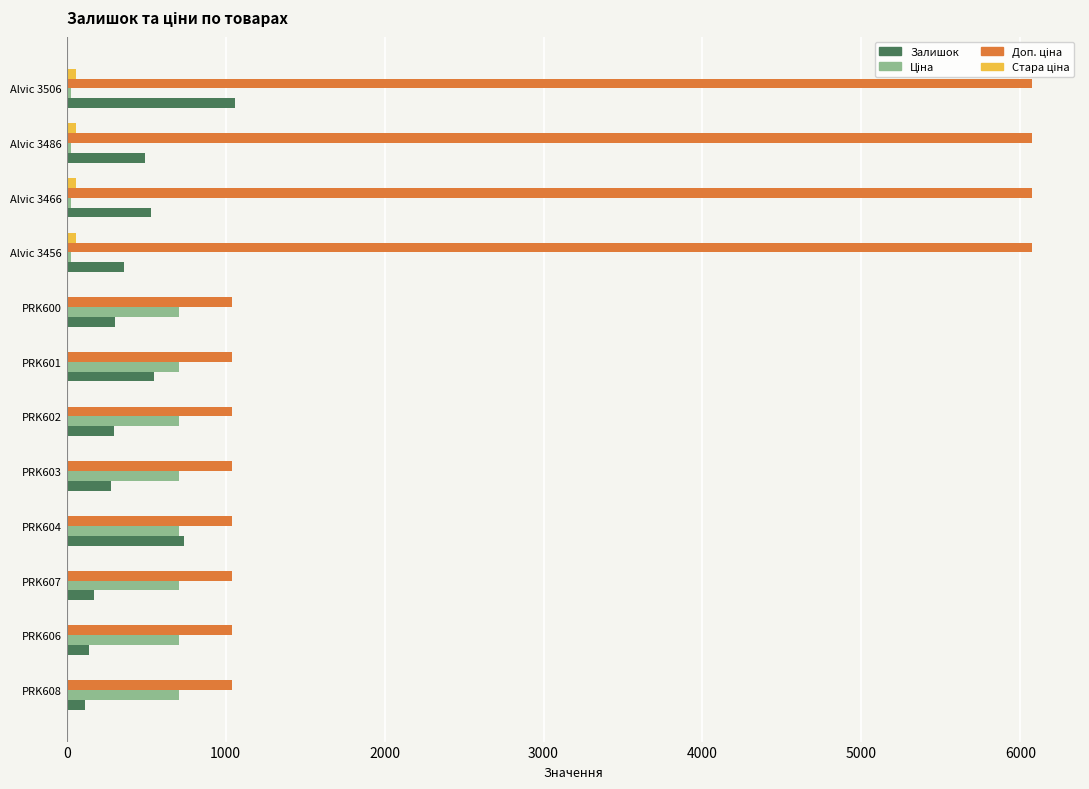

What is the sum of the Залишок values at PRK601 and PRK607?

723.0